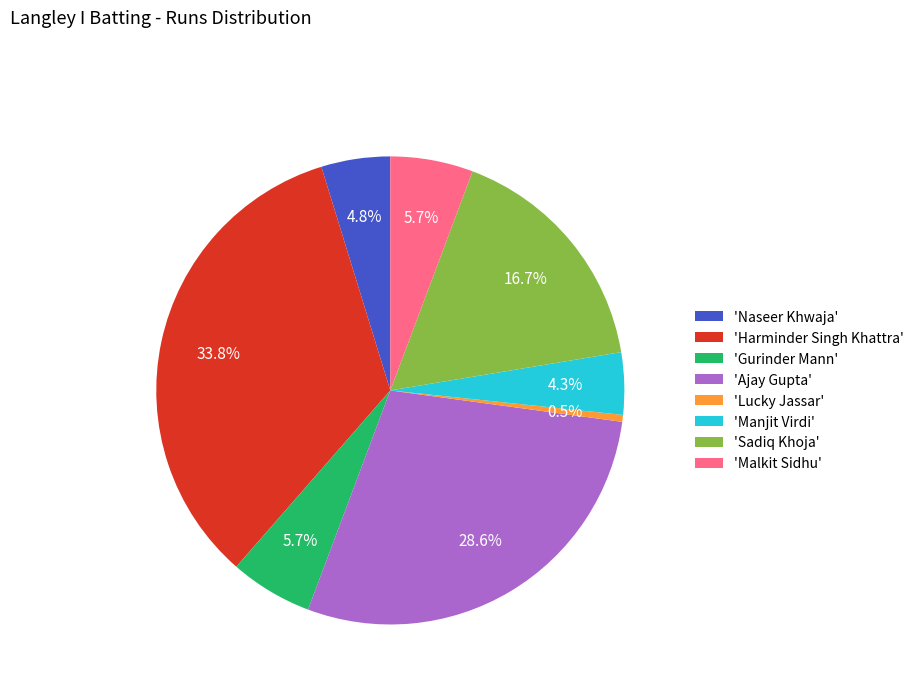

Between 'Lucky Jassar' and 'Sadiq Khoja', which is larger?

'Sadiq Khoja'